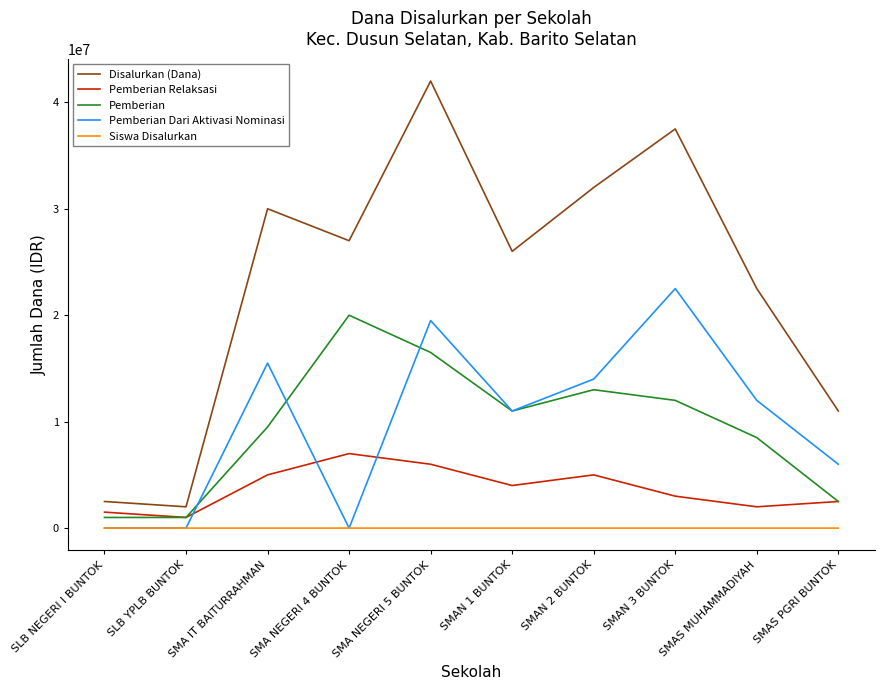

Which series has the widest spread of values?

Disalurkan (Dana)